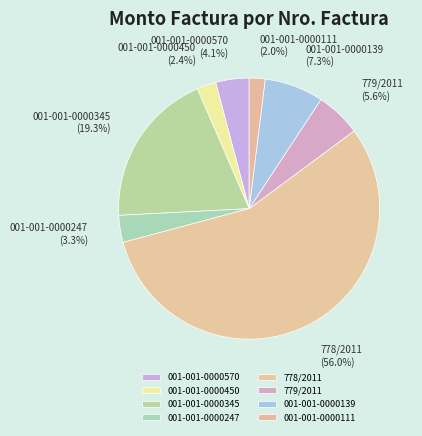

Is it true that 001-001-0000345 is 19% of the pie?

True